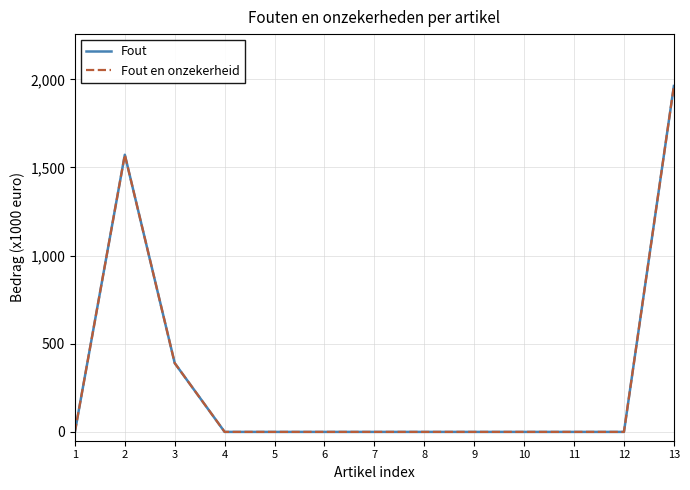

The value of Fout en onzekerheid at 9 is 0. True or false?

True